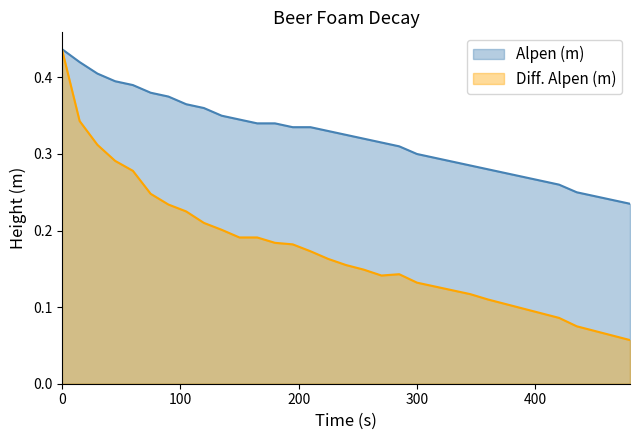

Between 240 and 285, which is larger?

240